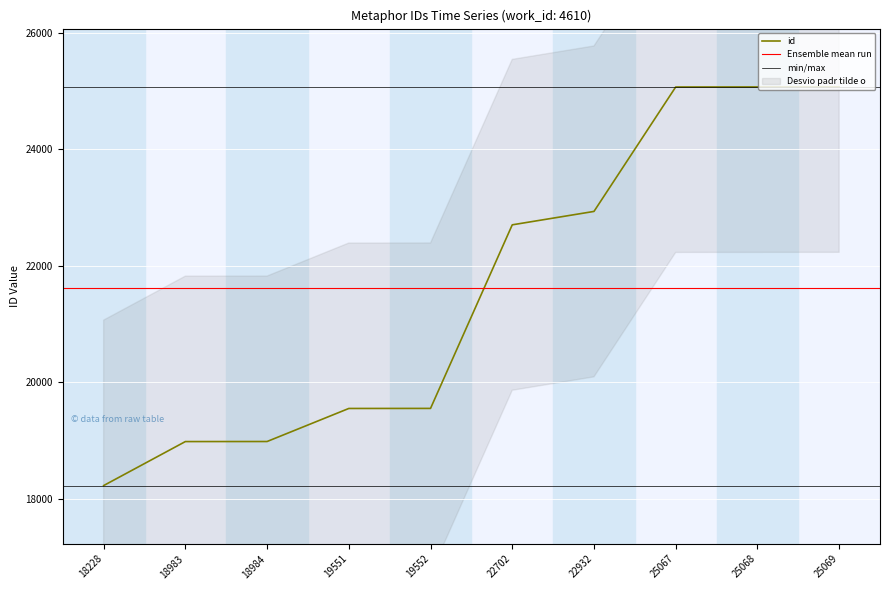

Rank the categories by value from highest to lowest.

25069, 25068, 25067, 22932, 22702, 19552, 19551, 18984, 18983, 18228